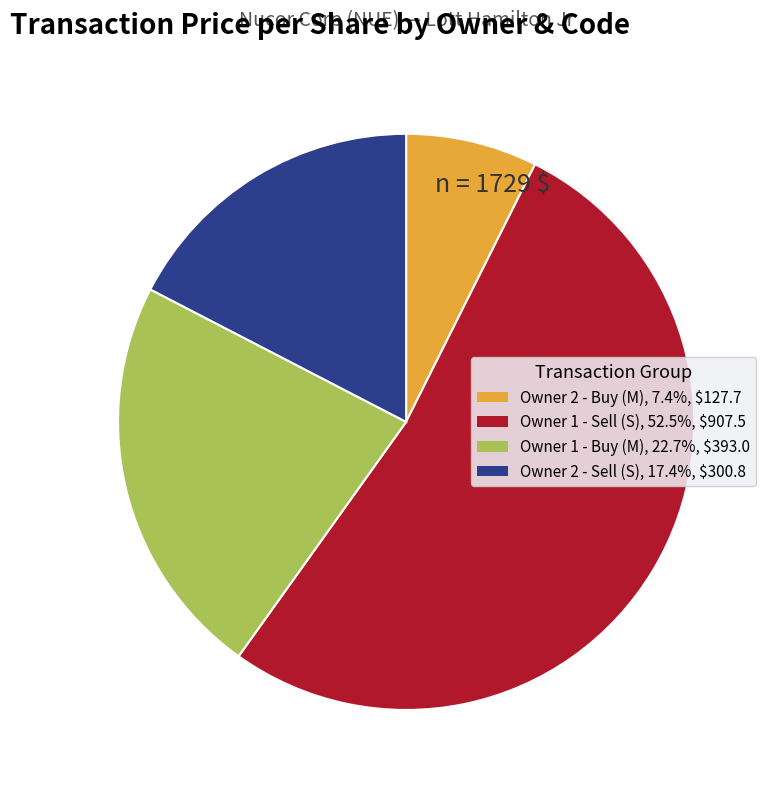

Is there a majority slice in this chart?

Yes